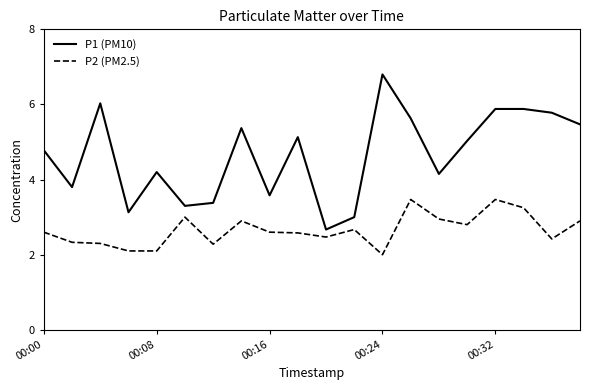

True or false: P1 (PM10) and P2 (PM2.5) intersect in this chart.

False